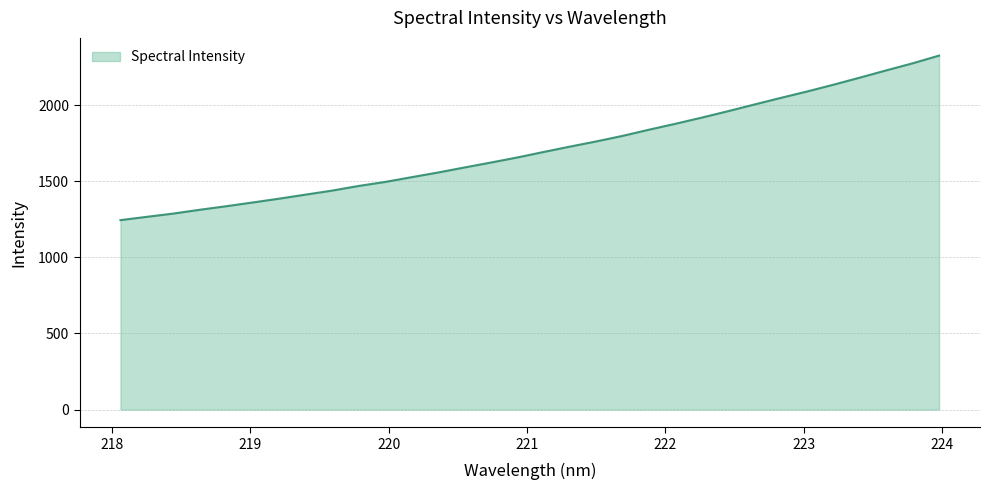

What is the smallest value displayed?

1244.6